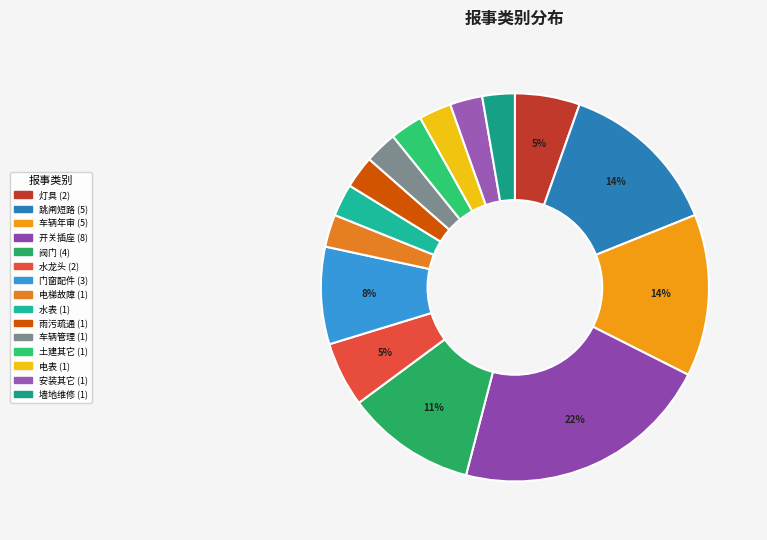

Count the number of slices in the pie.

15